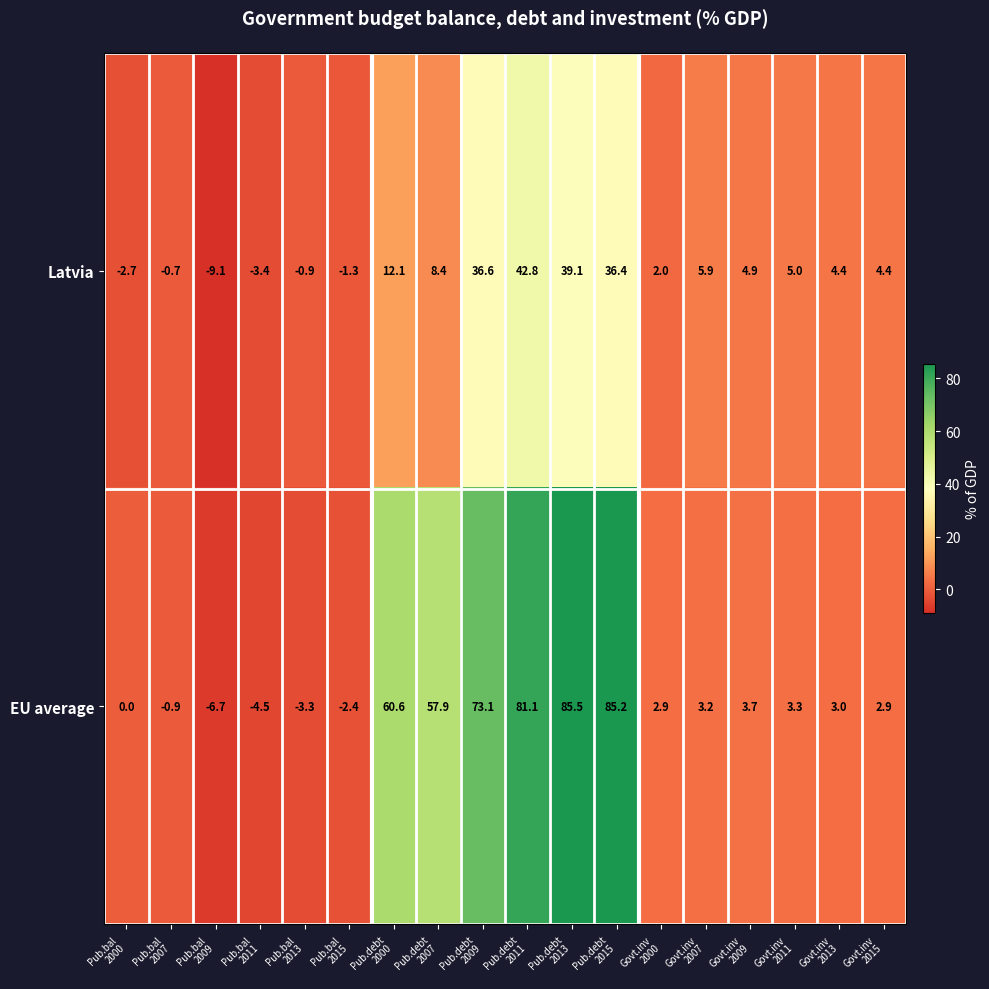

List the series in order of their overall mean, lowest first.

Latvia, EU average